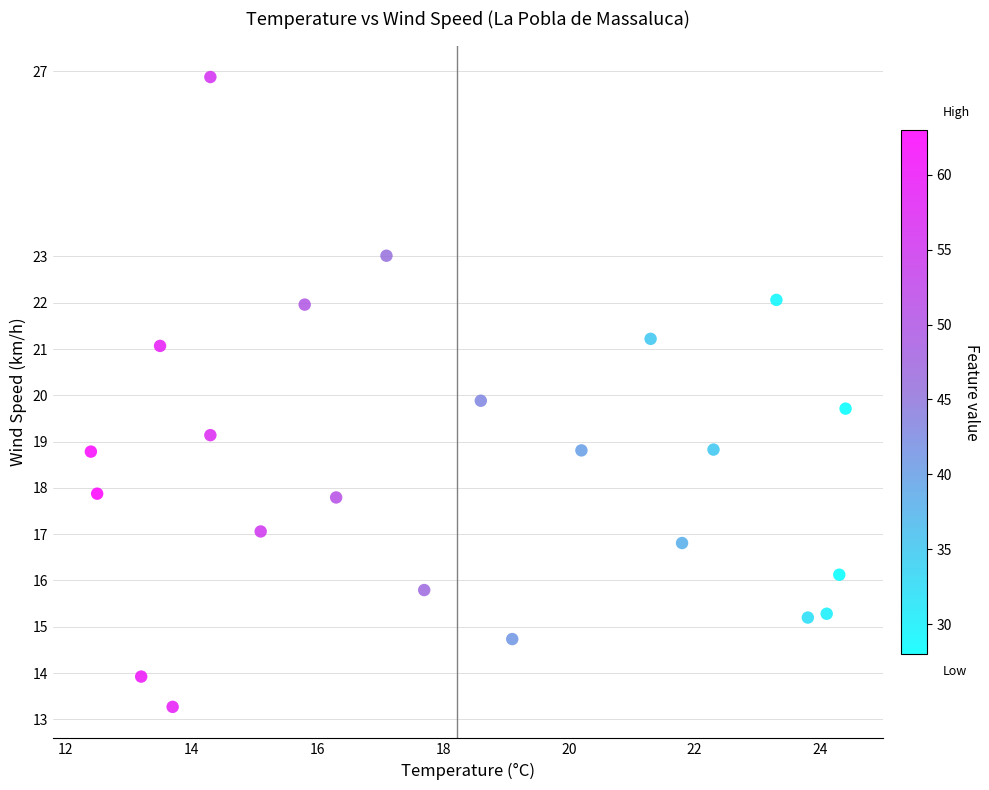

What is the range of Y values (max minus min)?

13.6